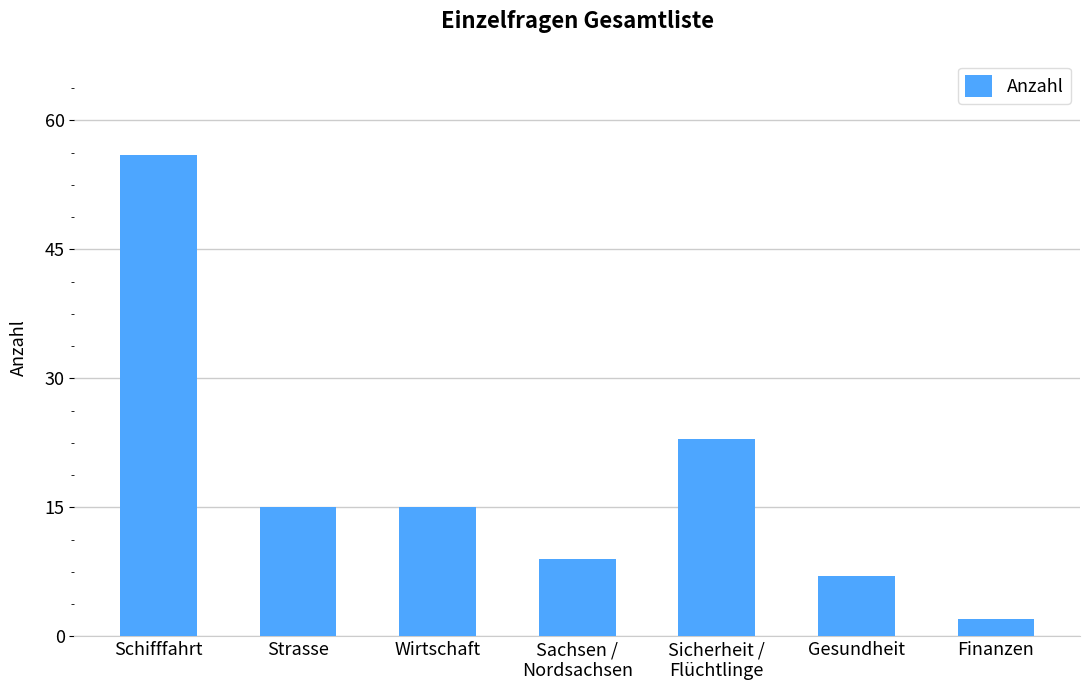

The chart shows a value of 14 at Sachsen /
Nordsachsen. True or false?

False